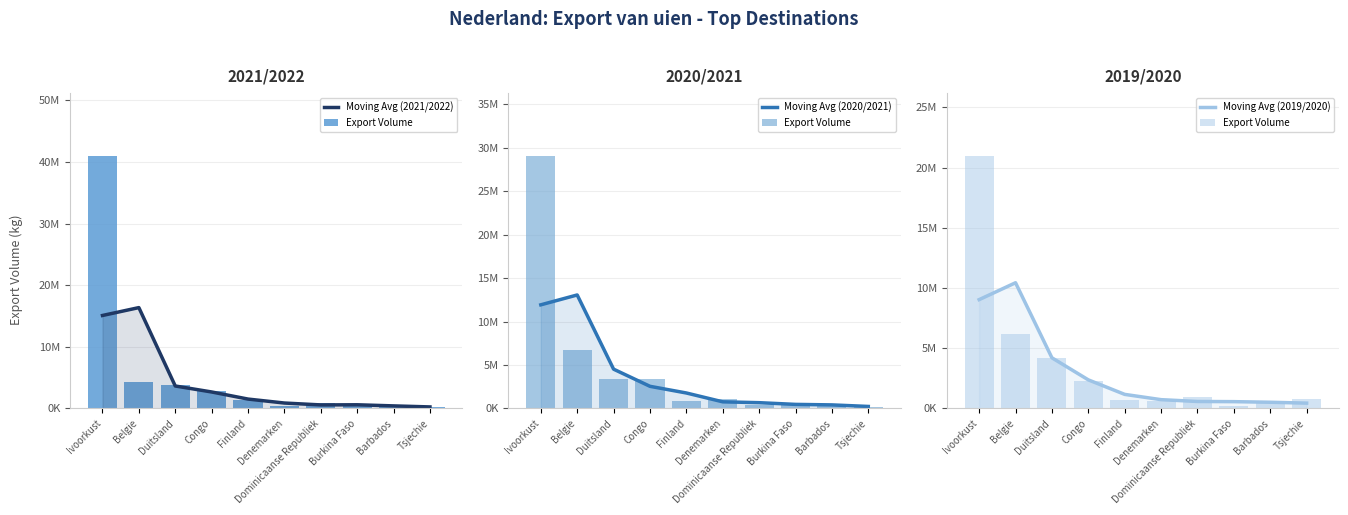

At which label does Moving Avg (2019/2020) reach its minimum?

Tsjechie